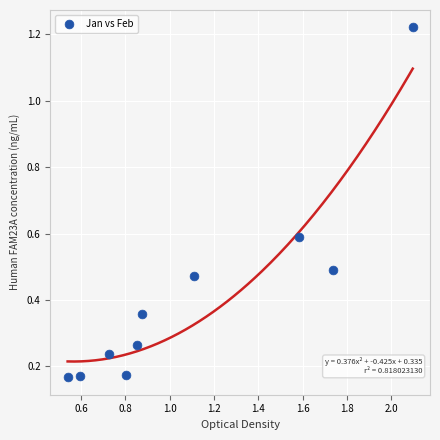

What is the range of X values (max minus min)?

1.6